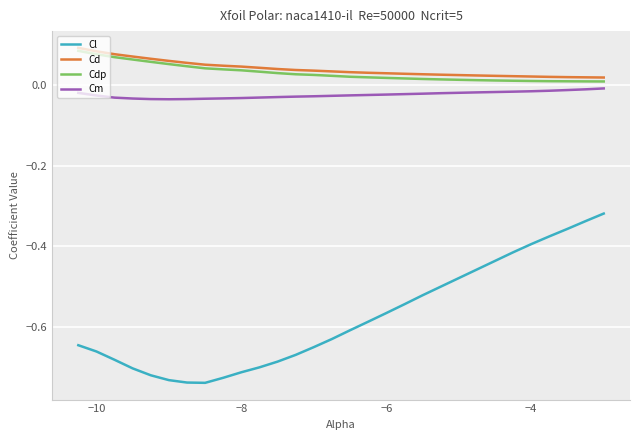

Which series has the widest spread of values?

Cl